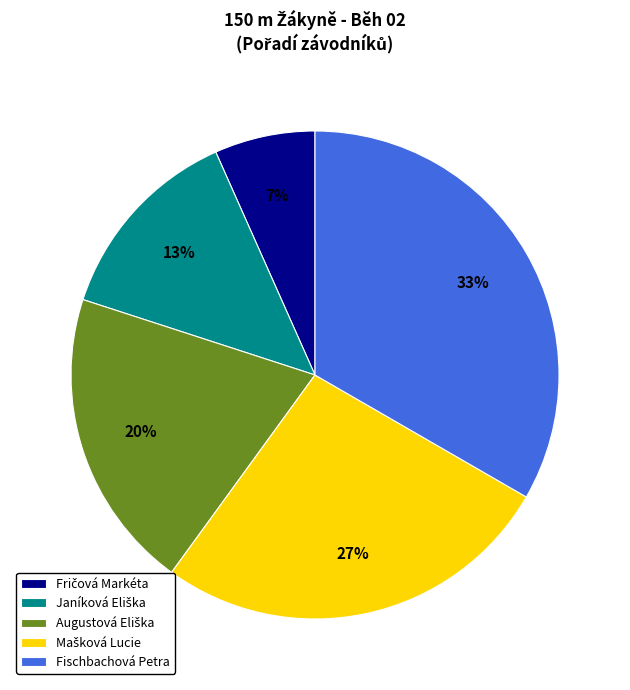

To the nearest percent, what is the average slice percentage?

20%